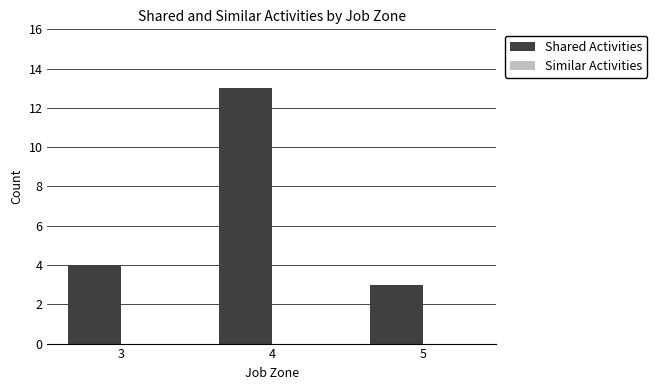

The chart shows a value of 1 at 5. True or false?

False